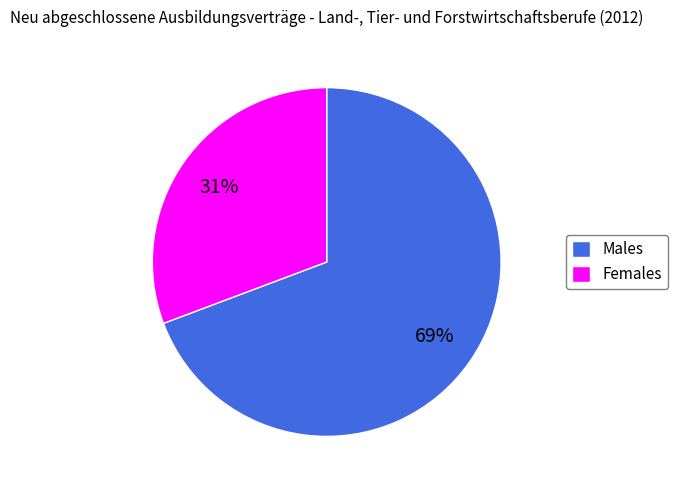

What is the majority slice?

Males